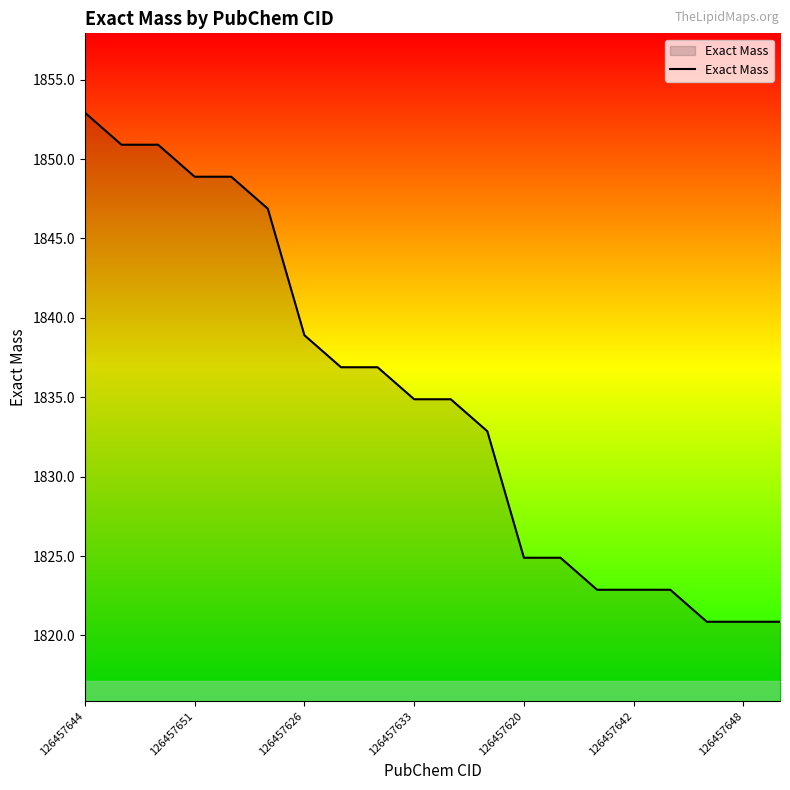

What is the greatest value displayed?

1852.9